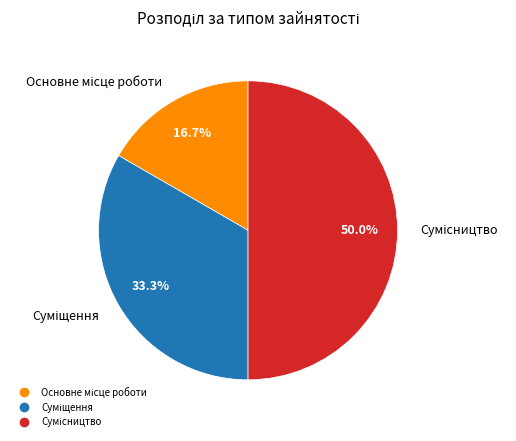

How many segments does this pie chart have?

3